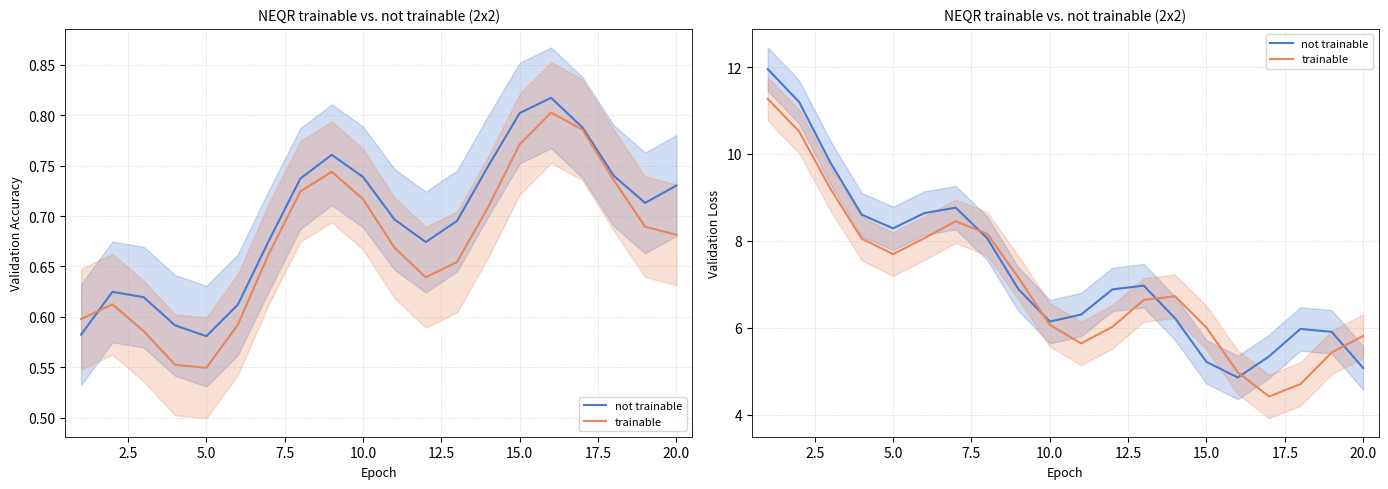

What is the value of the trainable point at the 20th from the left?

5.8